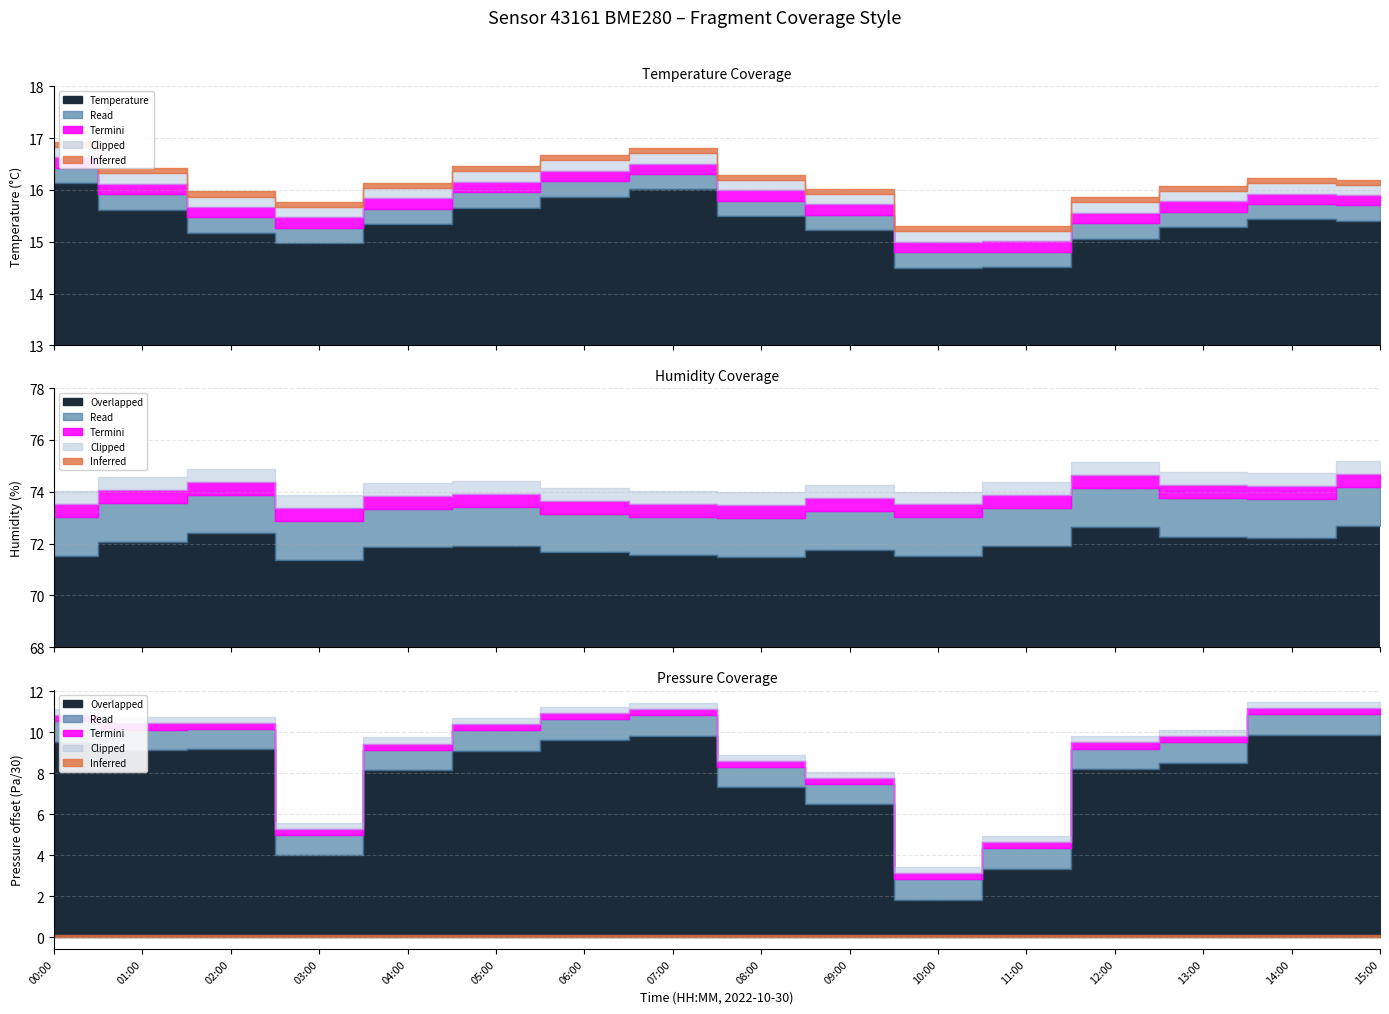

How many data points in Temperature are less than 15?

3